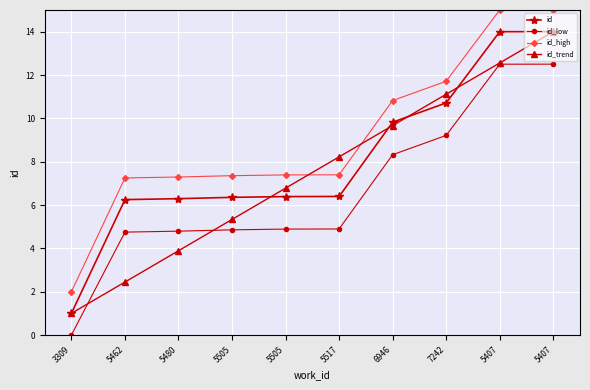

The id series shows 3.7 at 5505. True or false?

False